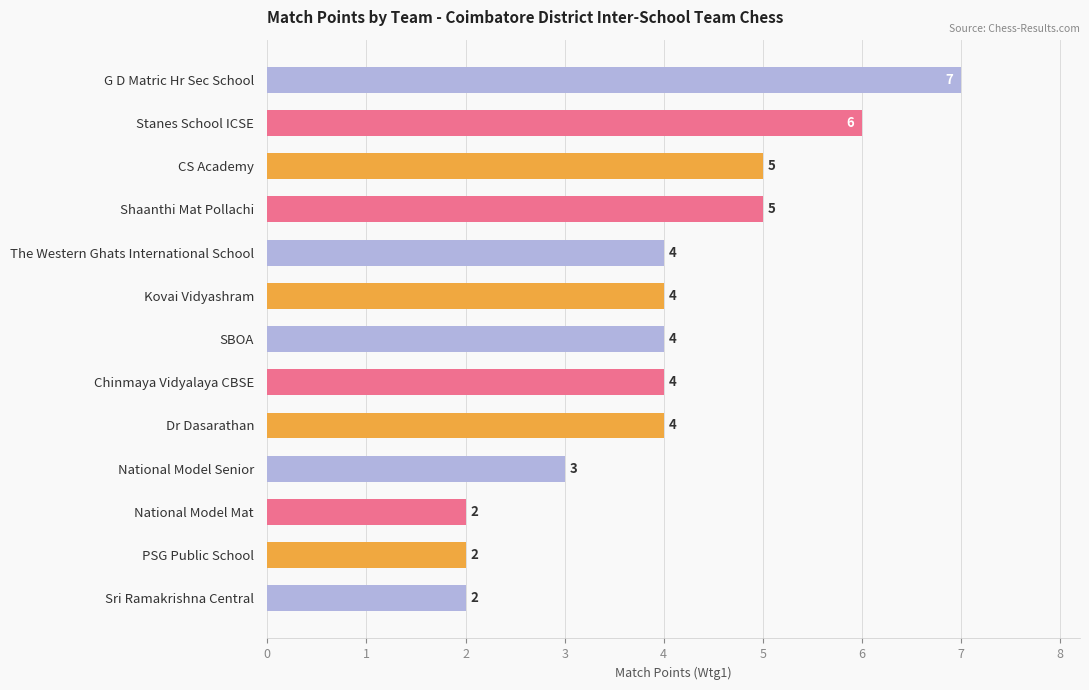

How many bars are there in total?

13